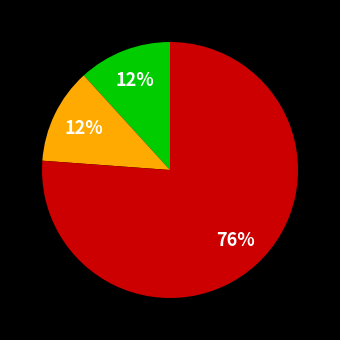

Does any single category account for the majority?

Yes